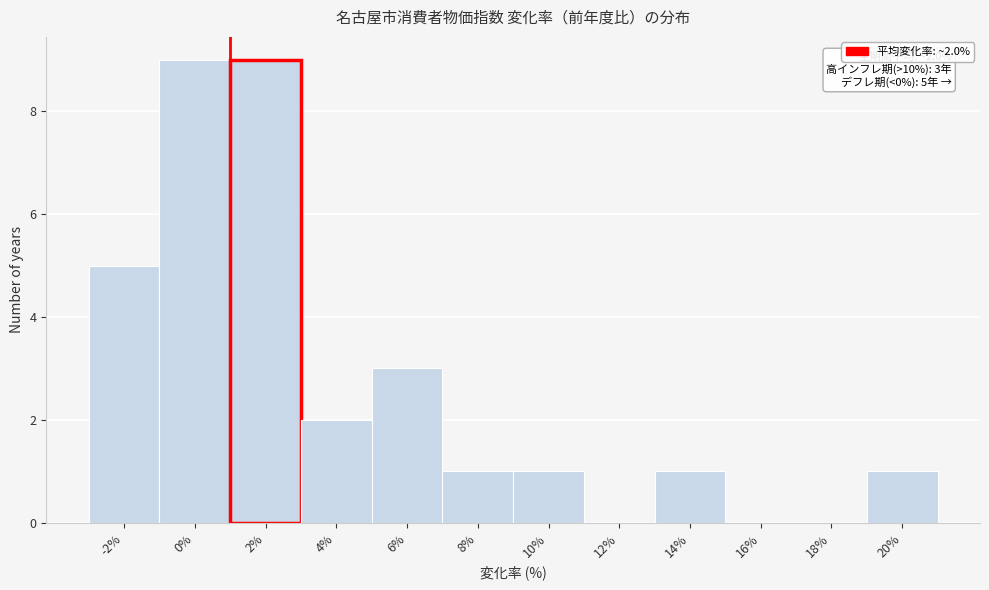

Reading left to right, transcribe all the data shown in this chart.

-2%=5	0%=9	2%=9	4%=2	6%=3	8%=1	10%=1	12%=0	14%=1	16%=0	18%=0	20%=1